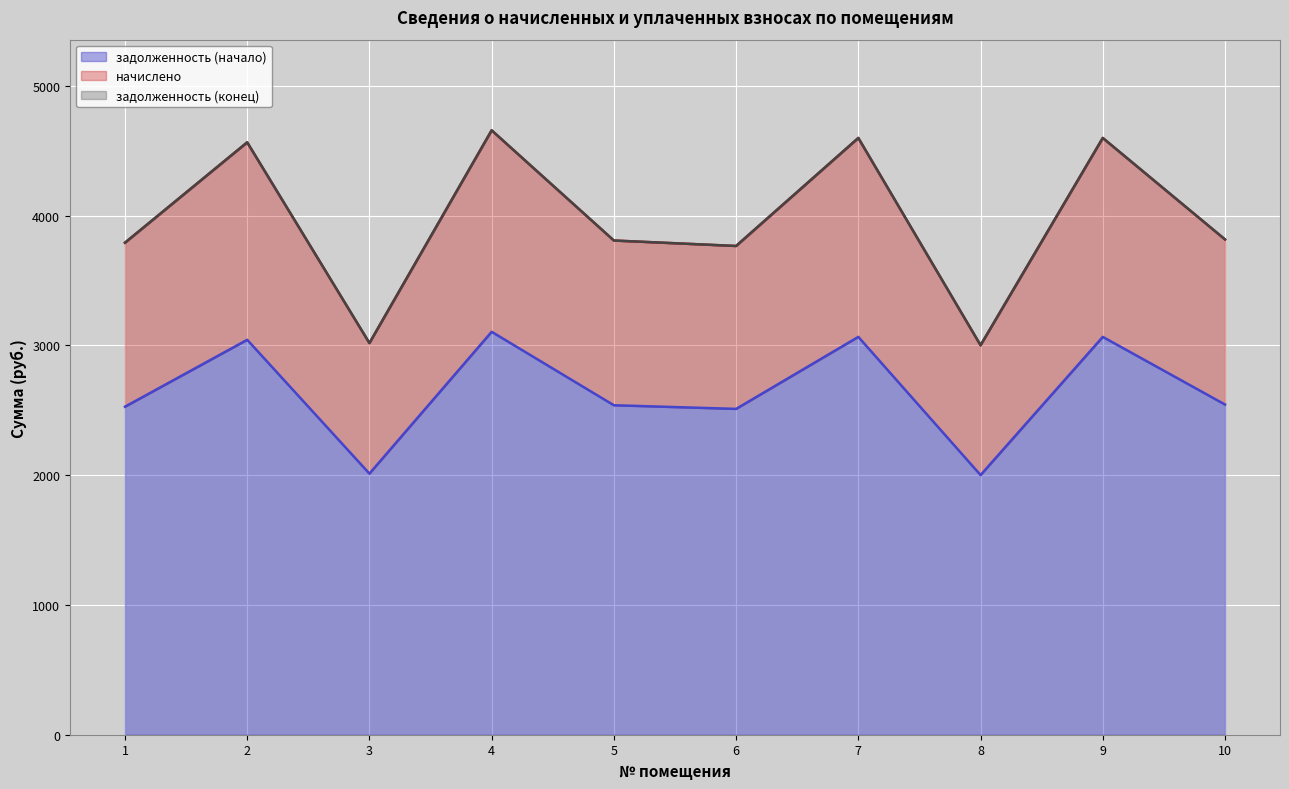

What is the difference between the maximum and minimum values in the задолженность (начало) series?

1104.0